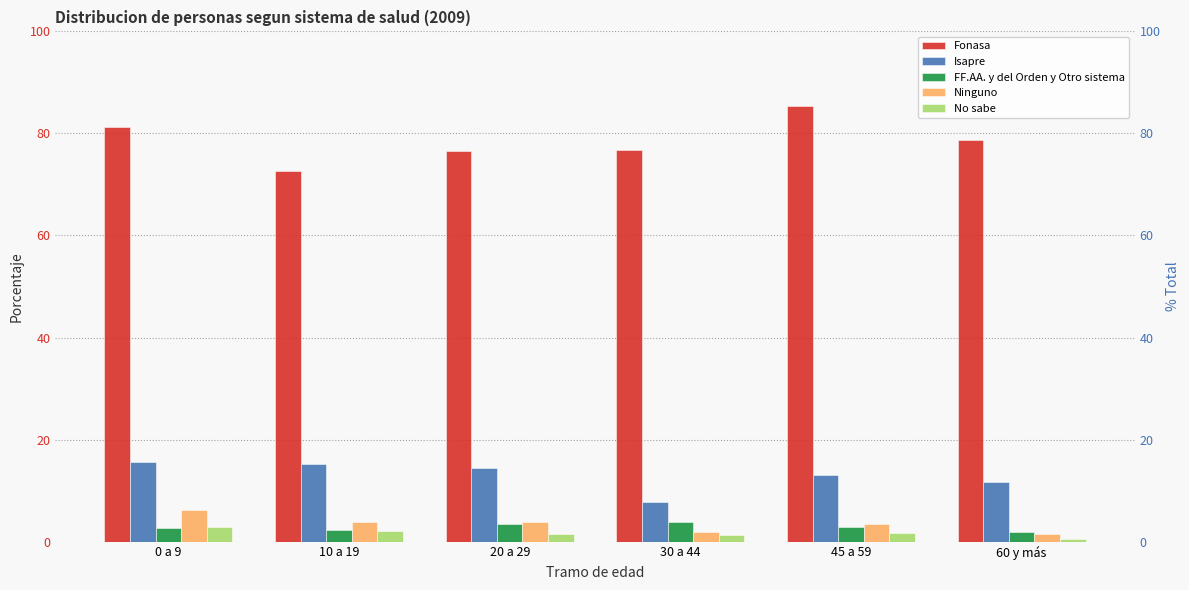

Which has a higher value, 45 a 59 or 10 a 19?

45 a 59